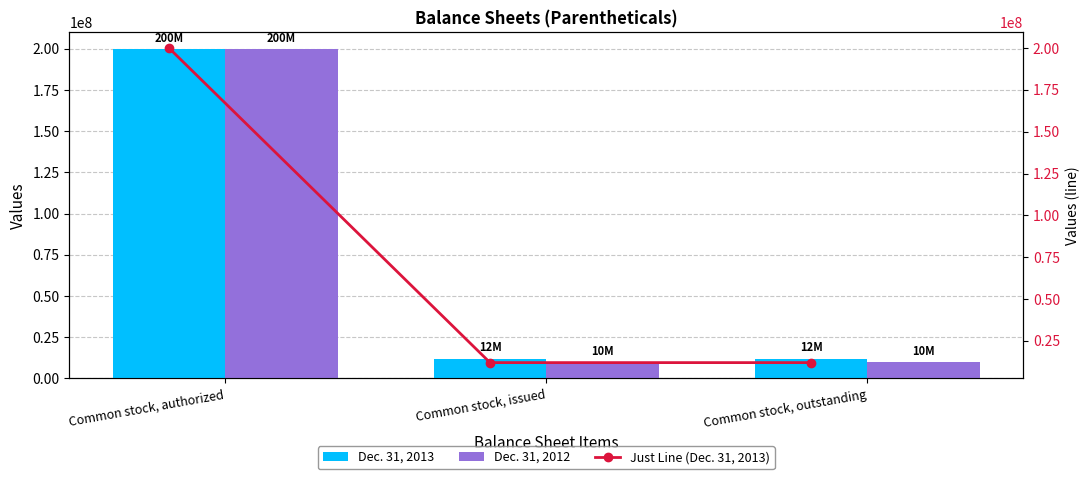

What is the average value of the Dec. 31, 2012 series?

73333333